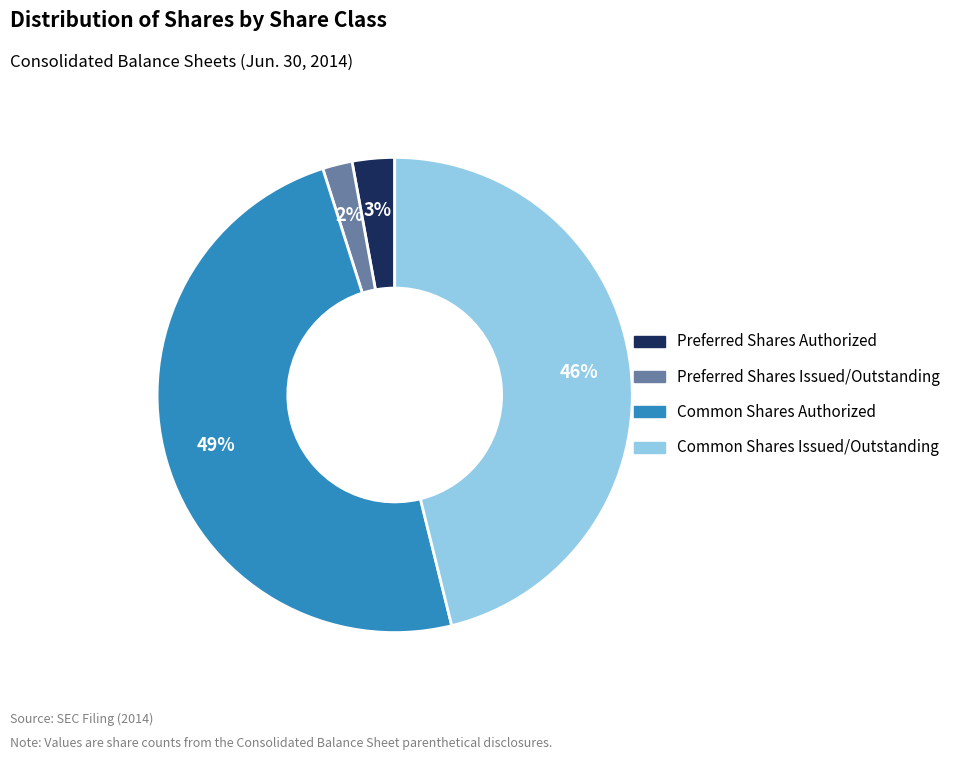

To the nearest percent, what is the average slice percentage?

25%